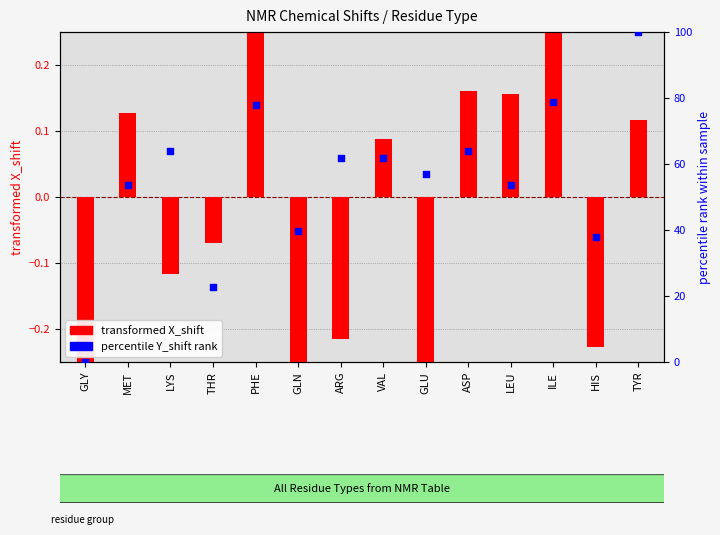

At how many categories does at least one series exceed 48?

10